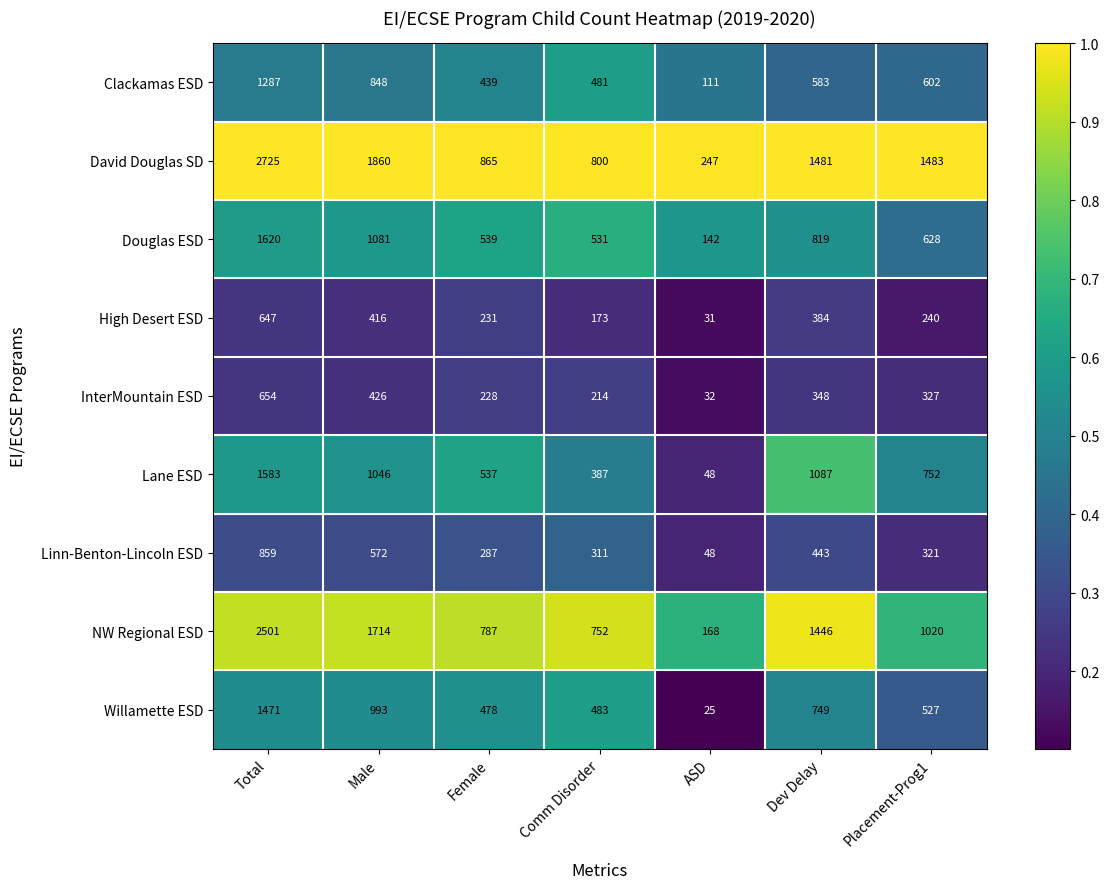

What is the difference between the Clackamas ESD values at Male and Comm Disorder?

367